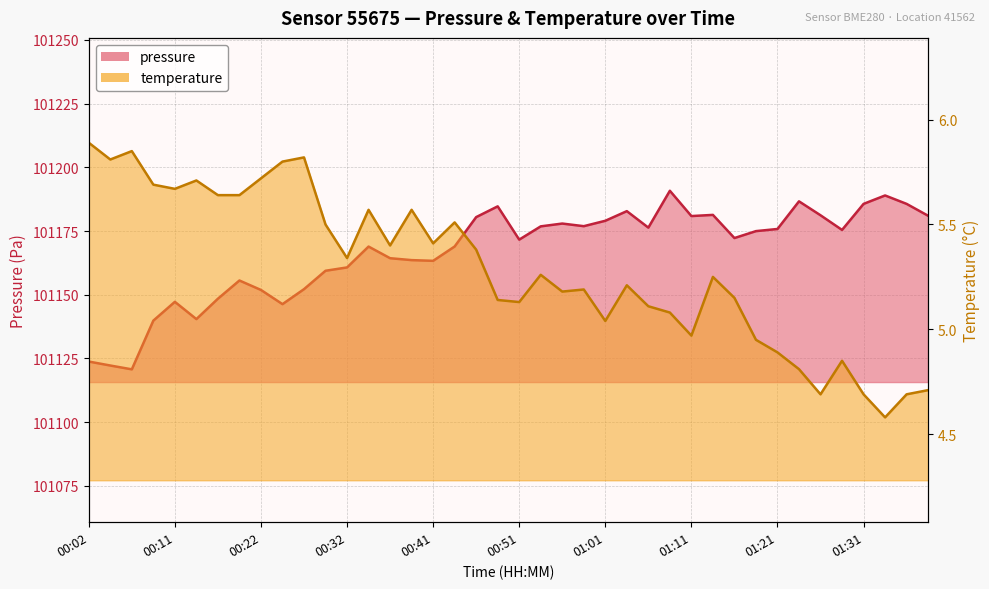

What is the minimum value for pressure?

101120.7